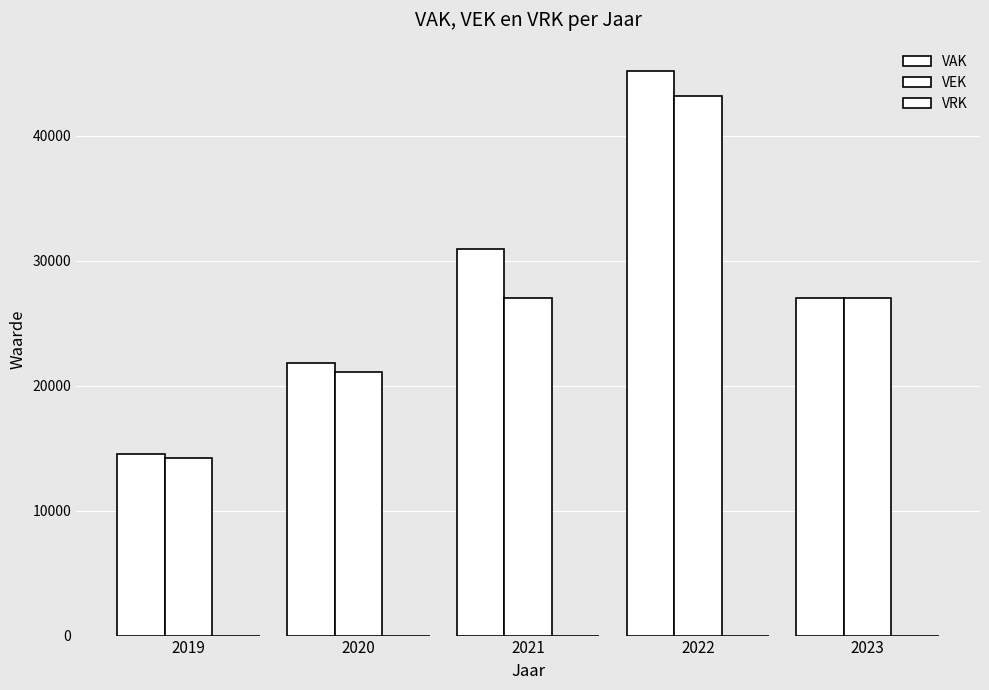

Which category has the lowest value in the VAK series?

2019